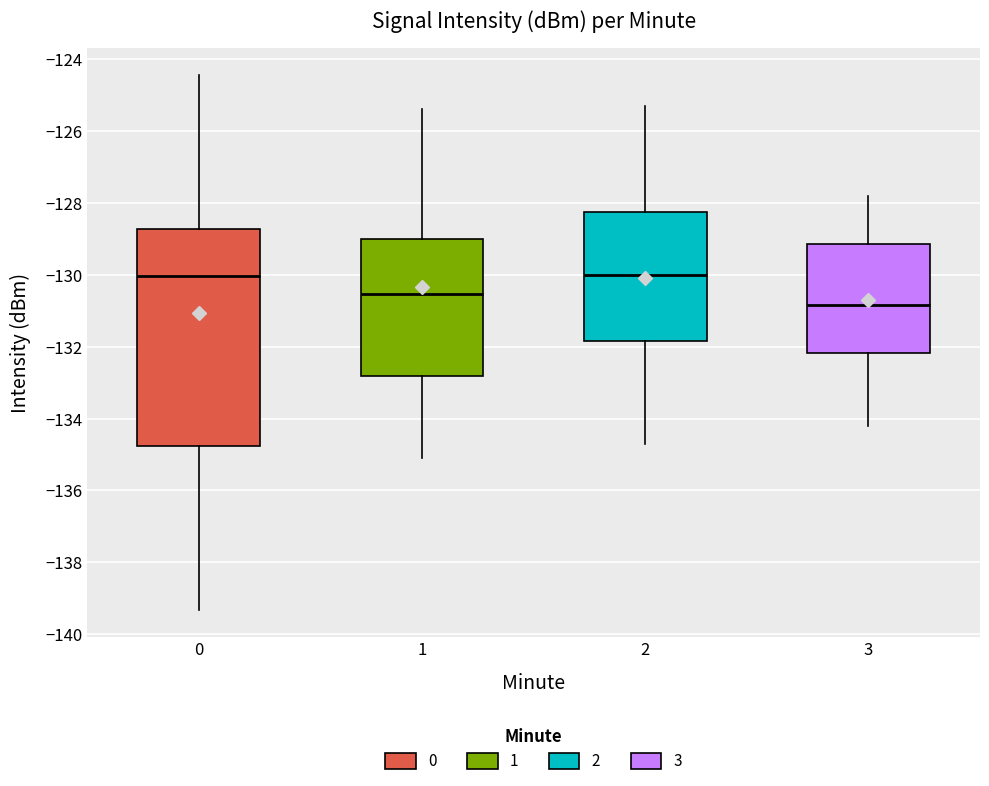

Where does the median line of the box at x = 2 sit on the y-axis? The values are not printed on the chart, so give them approximately, as read against the axis.

-130.0